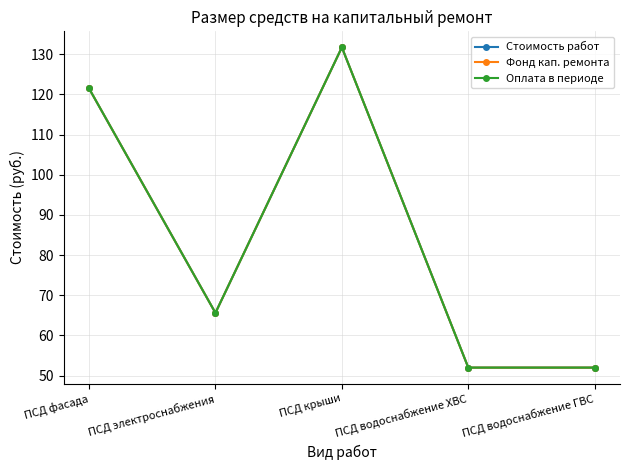

True or false: Оплата в периоде and Стоимость работ intersect in this chart.

False